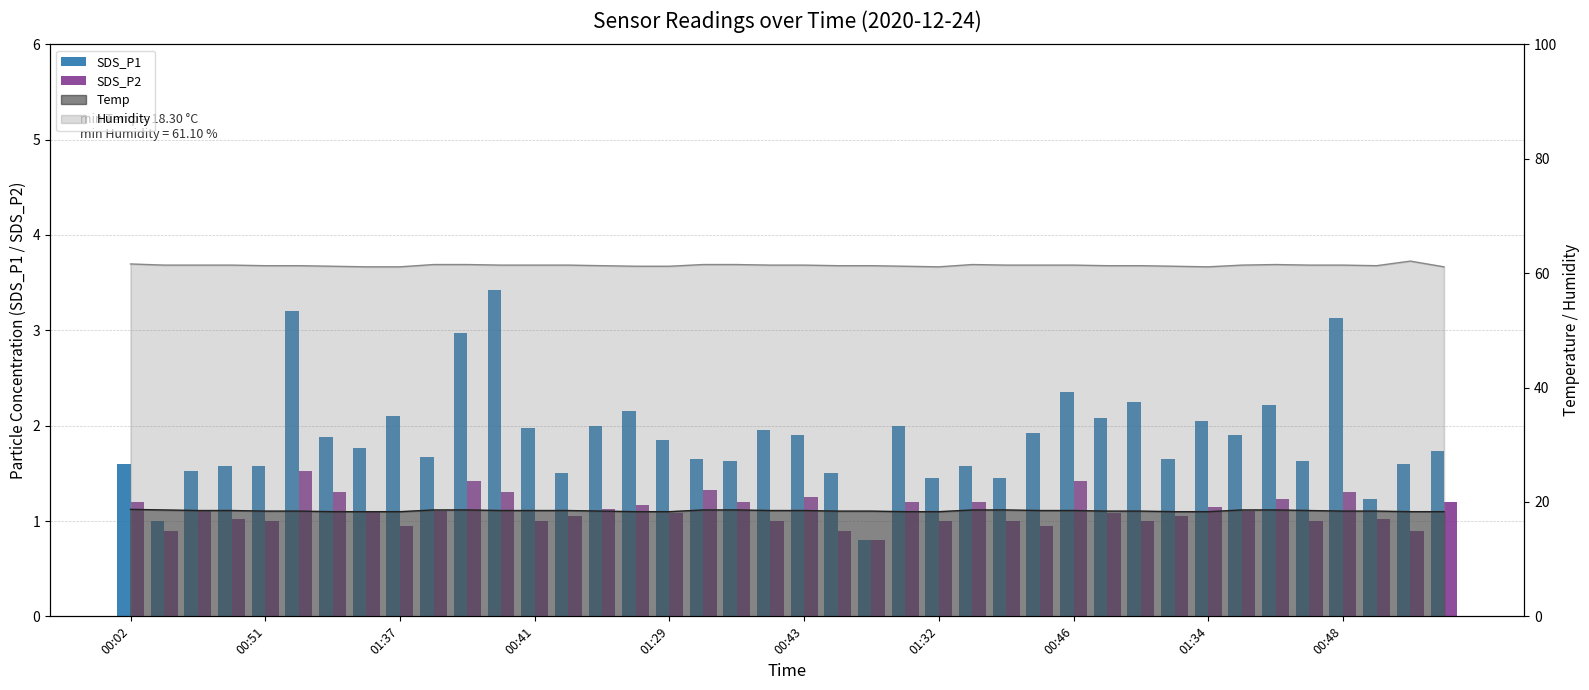

At how many categories does at least one series exceed 3?

3